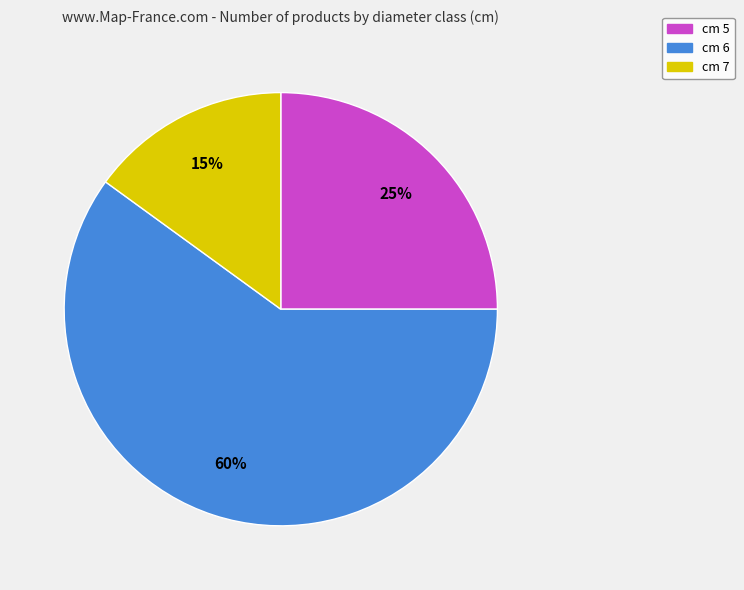

Which slice represents more than half of the pie?

cm 6